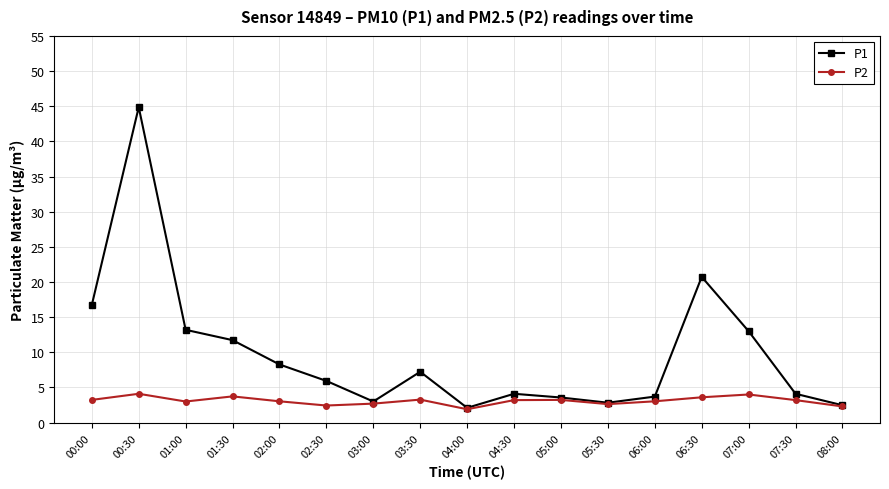

Which series has the largest total across all categories?

P1